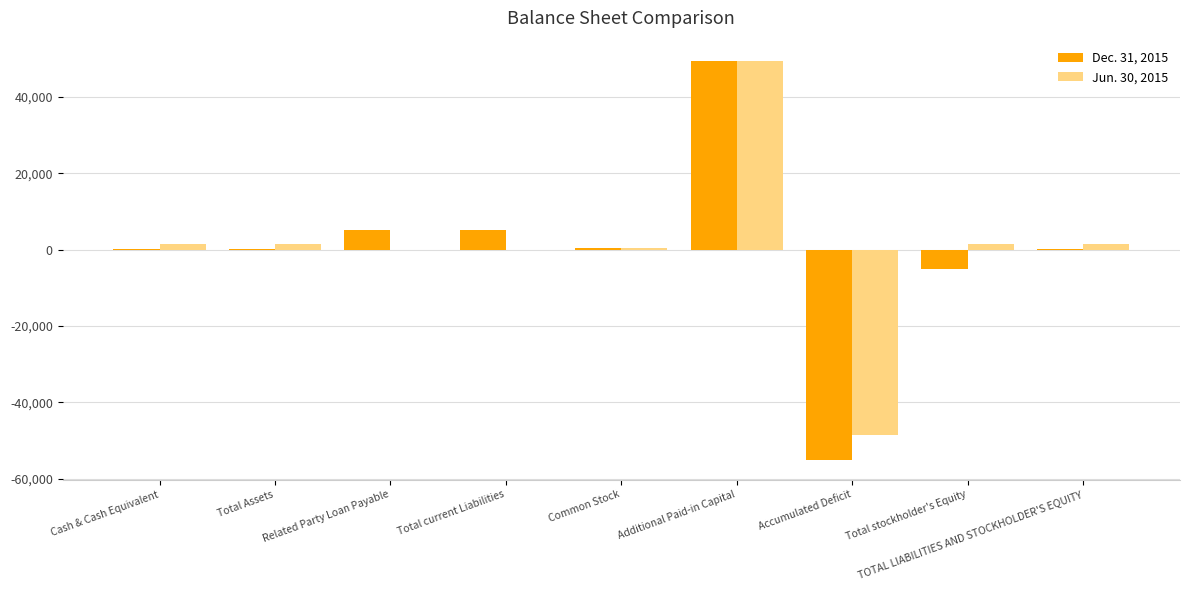

The Dec. 31, 2015 series shows -5005 at Total stockholder's Equity. True or false?

True